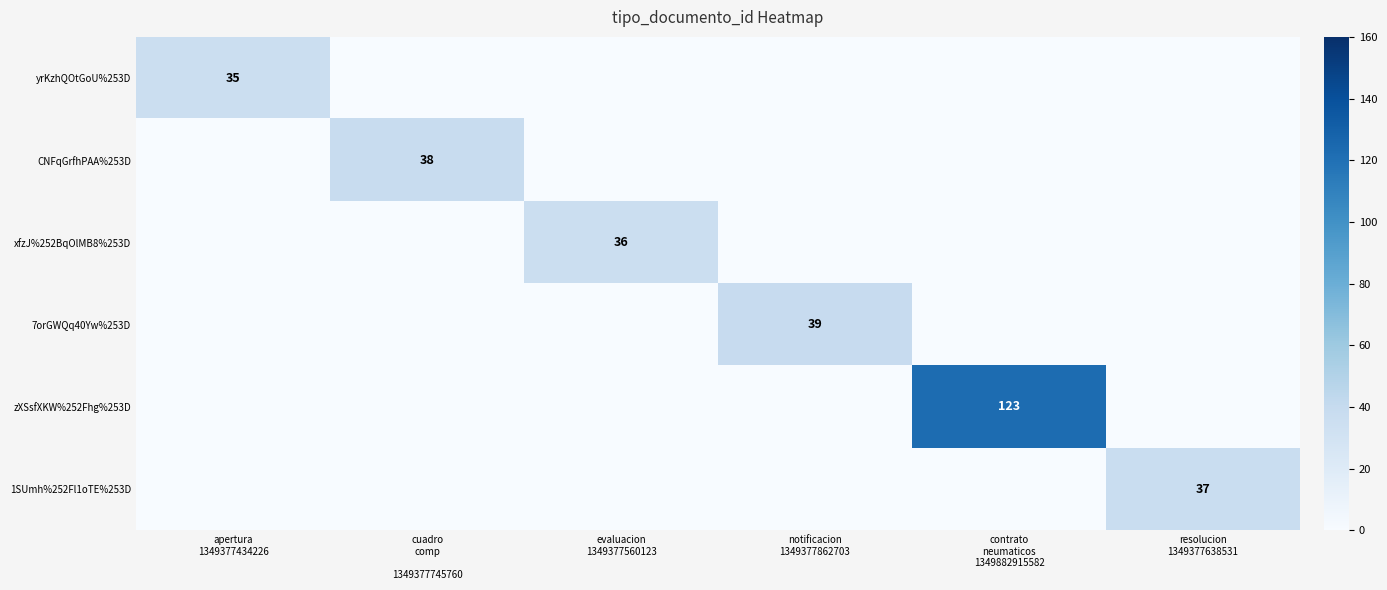

Which category has the lowest value in the CNFqGrfhPAA%253D series?

apertura 1349377434226